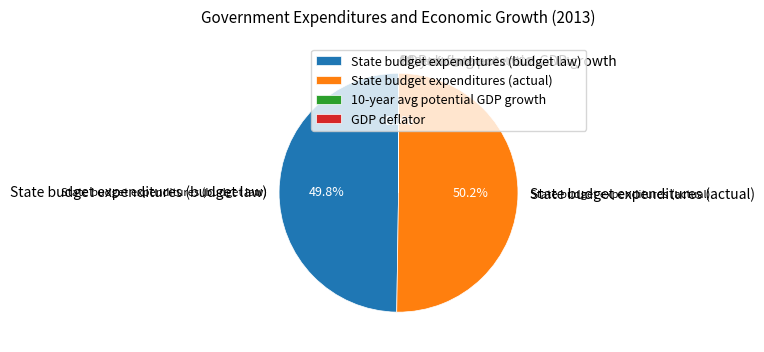

To the nearest percent, what portion does State budget expenditures (budget law) represent?

50%